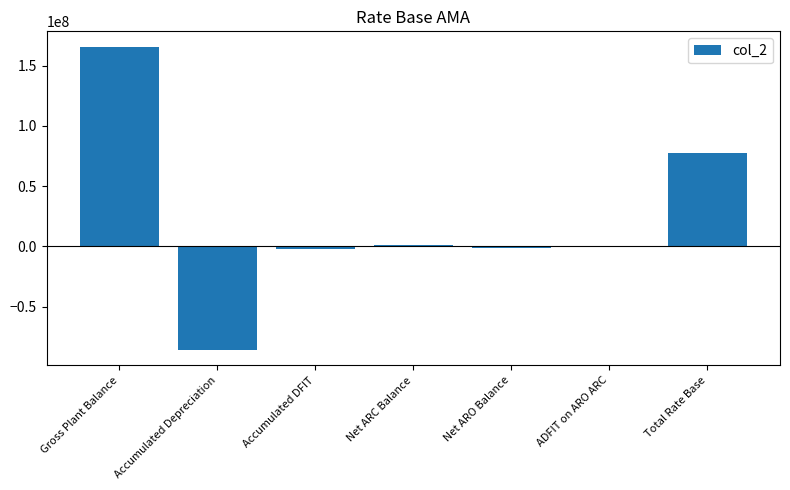

What is the maximum value shown in the chart?

165870611.9